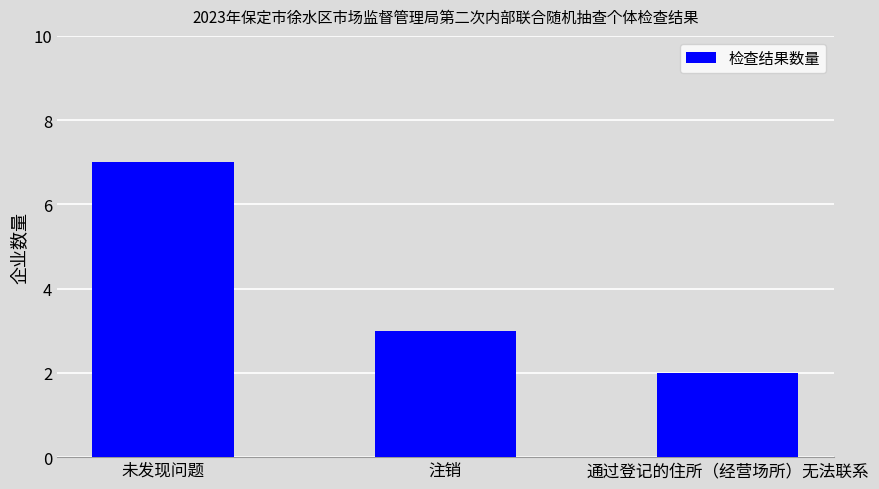

Reading left to right, extract all data points from this chart.

未发现问题=7	注销=3	通过登记的住所（经营场所）无法联系=2